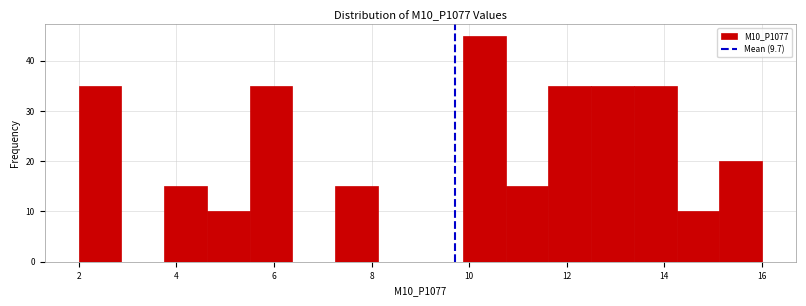

Reading left to right, transcribe this chart: for each bar, give the range it covers on the x-axis and its height. Neither the bar edges nor the heights are printed on the chart, so give them approximately, as read against the axes.

2.0 to 2.8: 35
2.8 to 3.8: 0
3.8 to 4.6: 15
4.6 to 5.6: 10
5.6 to 6.4: 35
6.4 to 7.2: 0
7.2 to 8.2: 15
8.2 to 9.0: 0
9.0 to 9.8: 0
9.8 to 10.8: 45
10.8 to 11.6: 15
11.6 to 12.6: 35
12.6 to 13.4: 35
13.4 to 14.2: 35
14.2 to 15.2: 10
15.2 to 16.0: 20